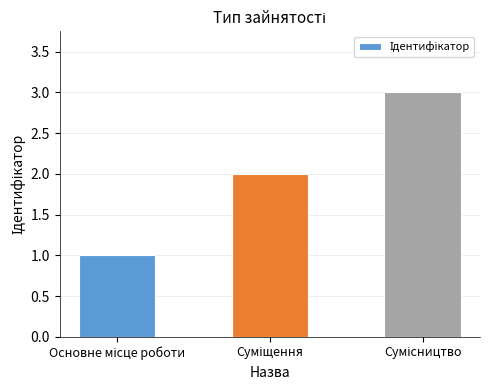

What is the greatest value displayed?

3